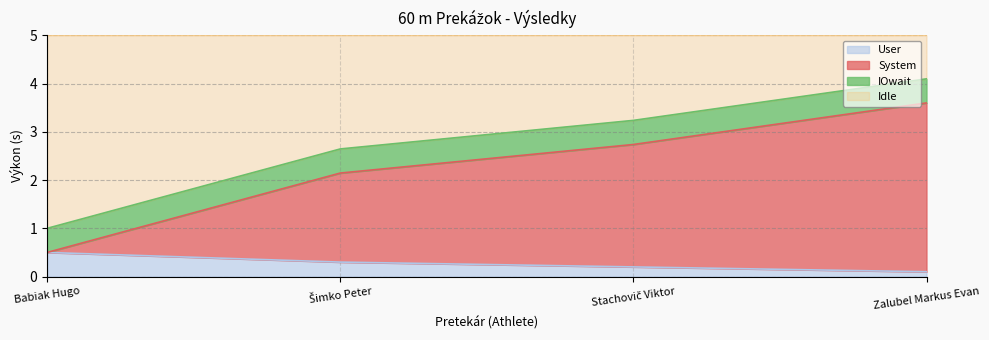

True or false: Výkon and Poradie cross at least once.

False